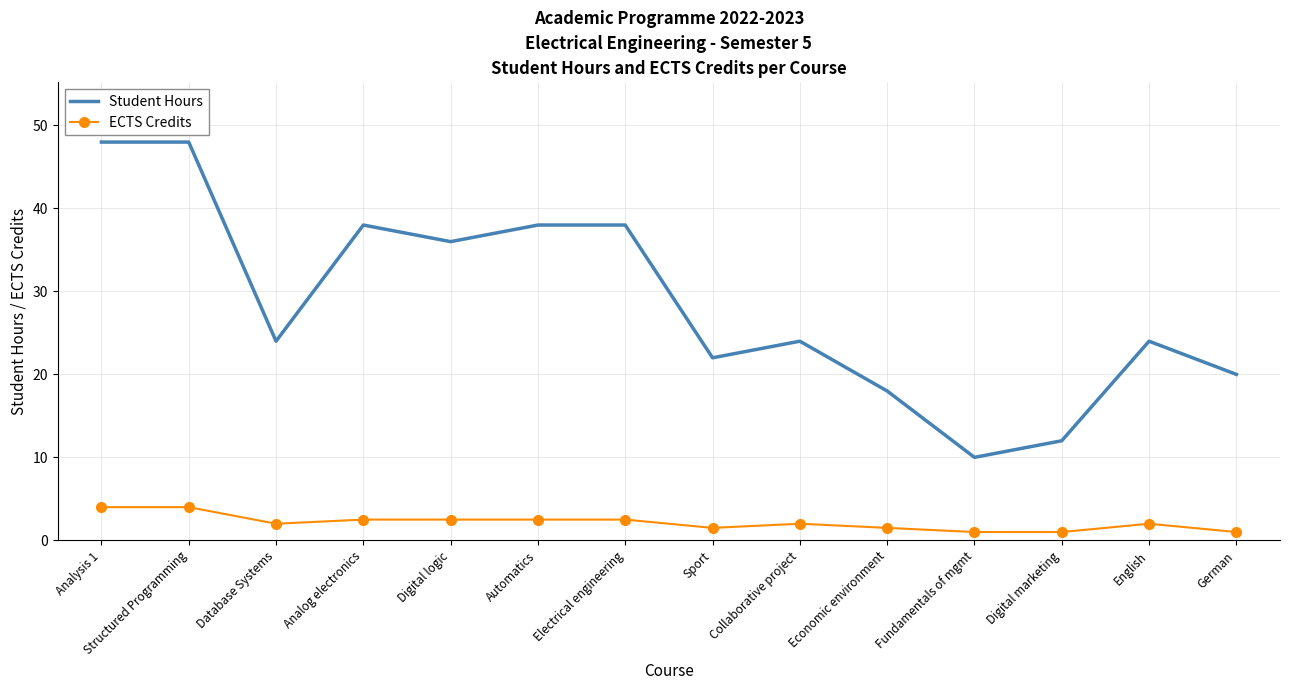

Reading right to left, what are all the values shown in this chart?

Student Hours: German=20.0	English=24.0	Digital marketing=12.0	Fundamentals of mgmt=10.0	Economic environment=18.0	Collaborative project=24.0	Sport=22.0	Electrical engineering=38.0	Automatics=38.0	Digital logic=36.0	Analog electronics=38.0	Database Systems=24.0	Structured Programming=48.0	Analysis 1=48.0
ECTS Credits: German=1.0	English=2.0	Digital marketing=1.0	Fundamentals of mgmt=1.0	Economic environment=1.5	Collaborative project=2.0	Sport=1.5	Electrical engineering=2.5	Automatics=2.5	Digital logic=2.5	Analog electronics=2.5	Database Systems=2.0	Structured Programming=4.0	Analysis 1=4.0